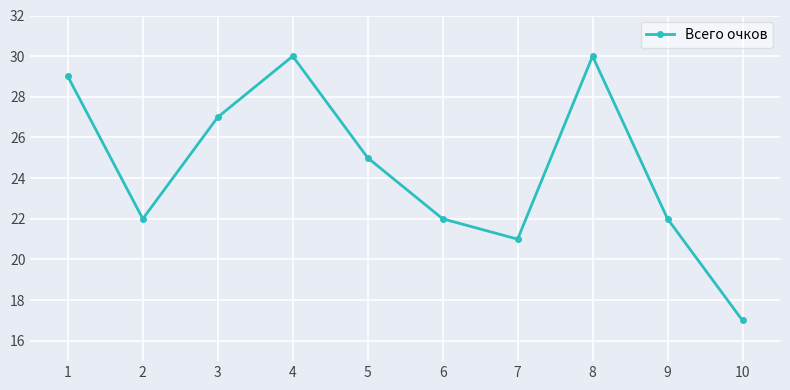

Which label corresponds to the smallest value in the chart?

10